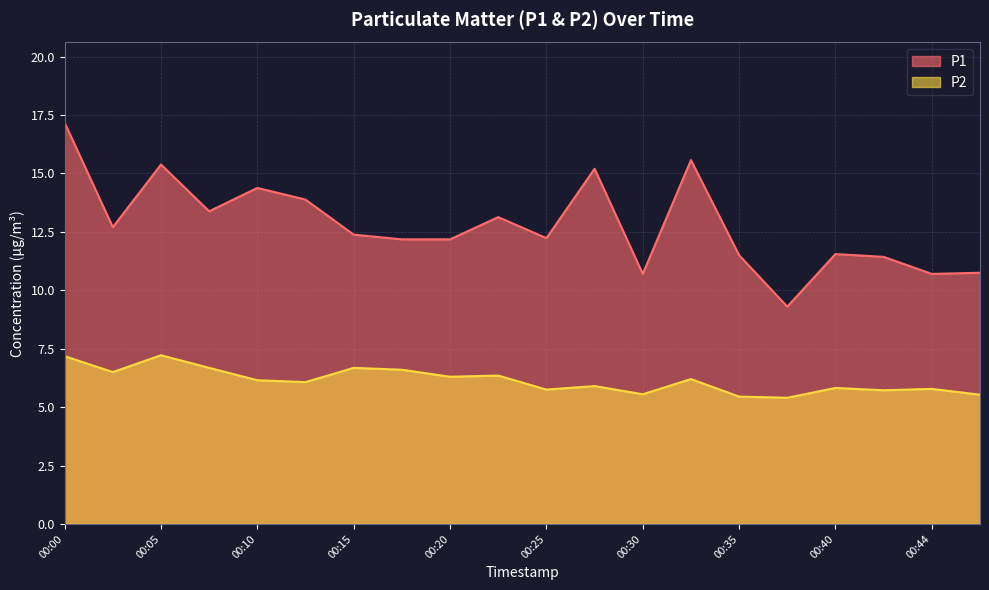

What are all the series names shown in the legend?

P1, P2